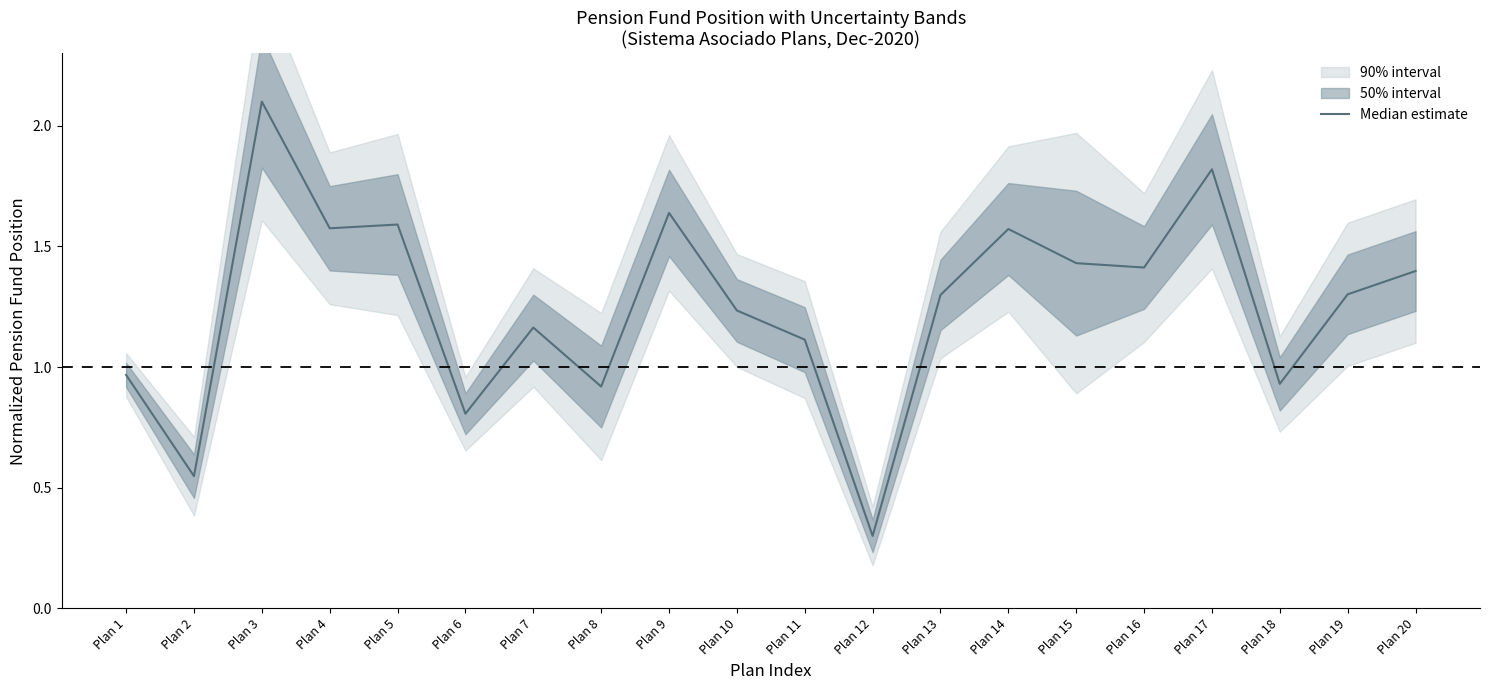

At which category does the chart reach its minimum across all series?

Plan 12